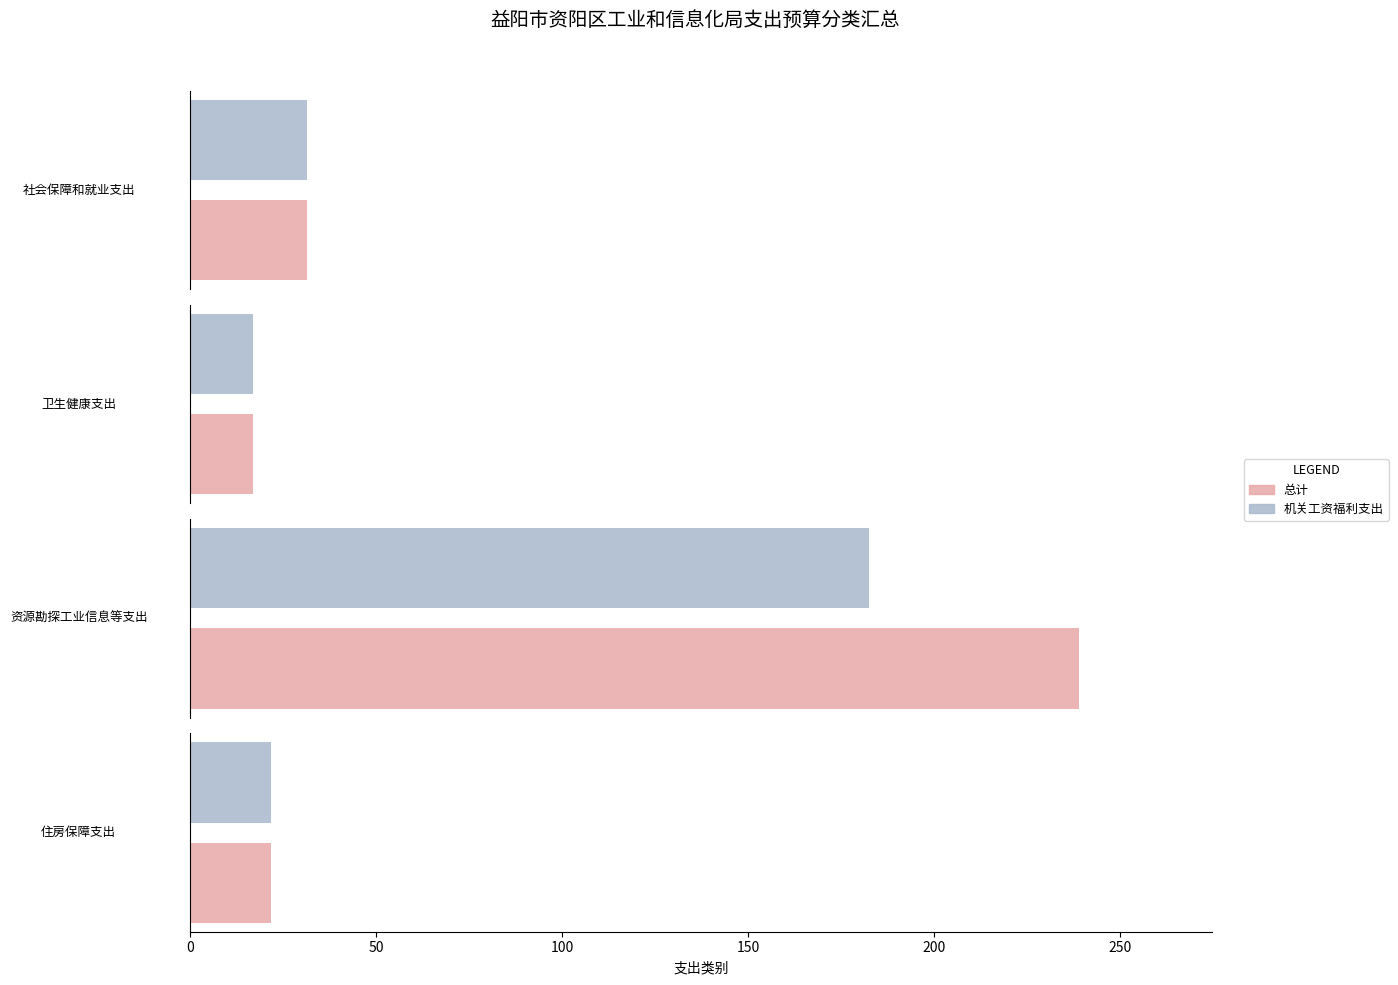

The 总计 series shows 159.0 at 资源勘探工业信息等支出. True or false?

False